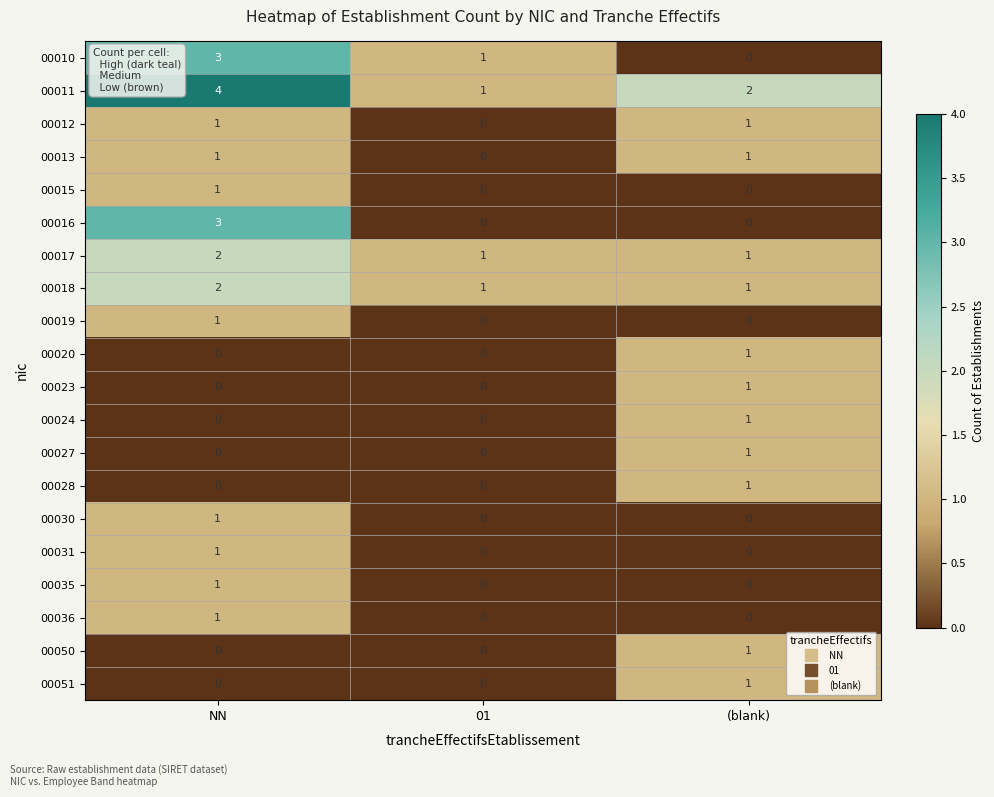

Count the 00011 values in the range 1 to 4.

3